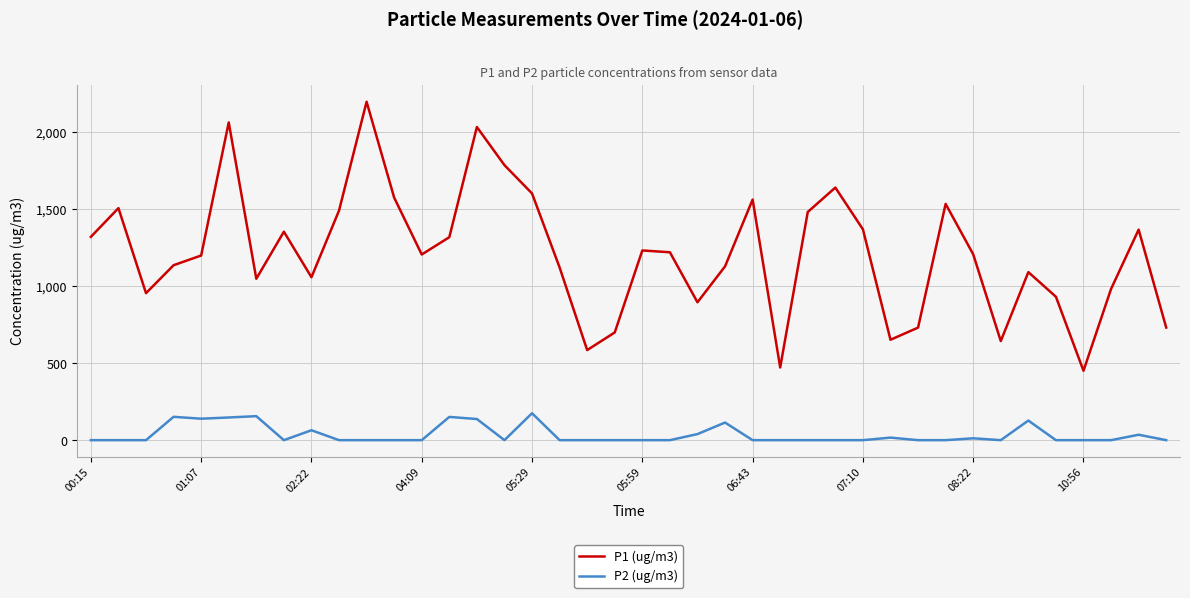

Which series has the largest total across all categories?

P1 (ug/m3)